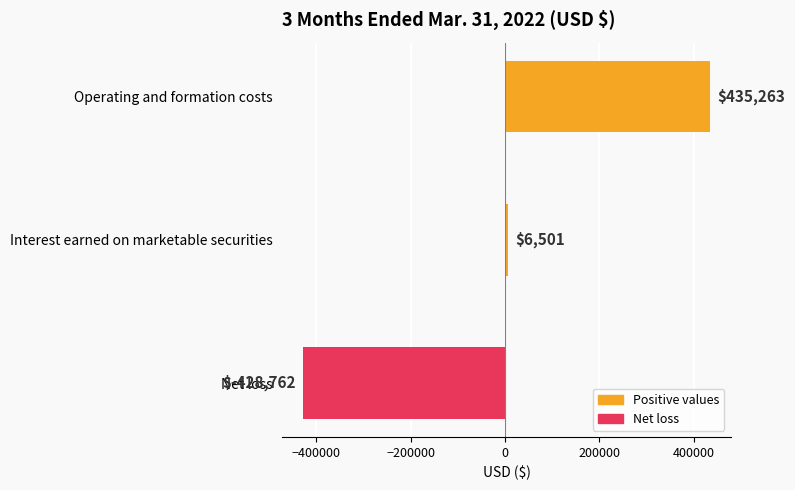

What is the change in value from Operating and formation costs to Net loss?

-864025